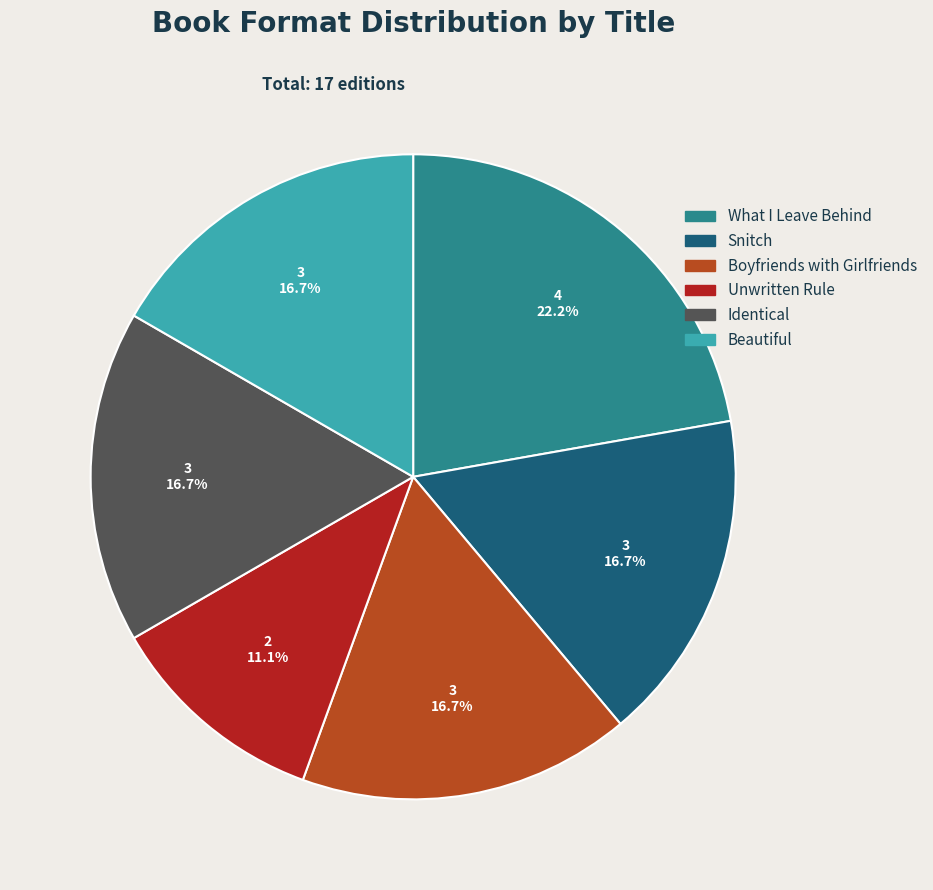

To the nearest percent, what is the difference between the largest and smallest slice percentages?

11%